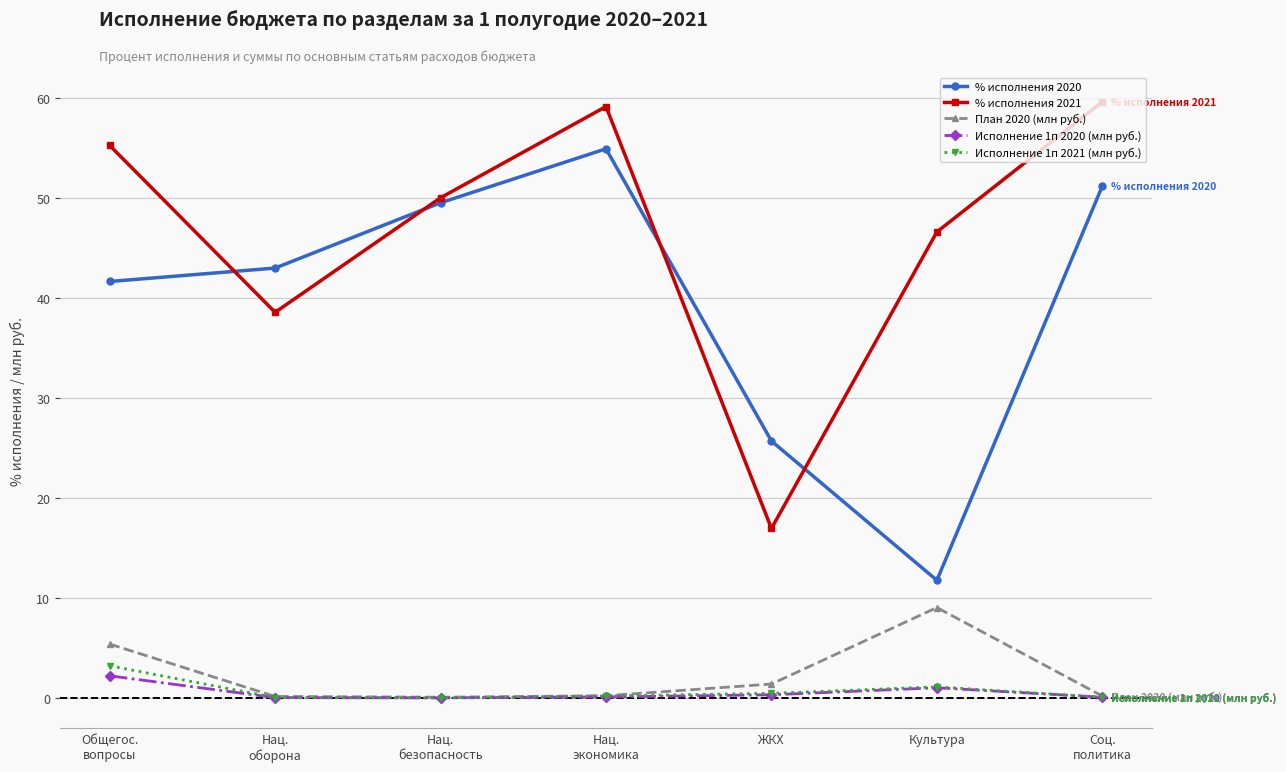

What is the approximate value of Исполнение 1п 2020 (млн руб.) at Нац.
безопасность?

0.1